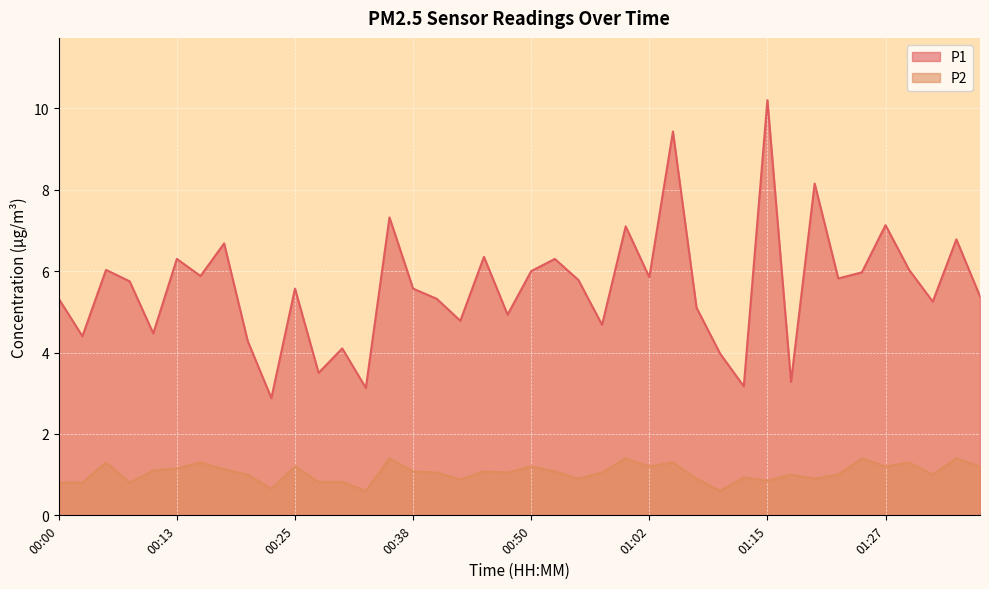

At how many categories does at least one series exceed 3?

39